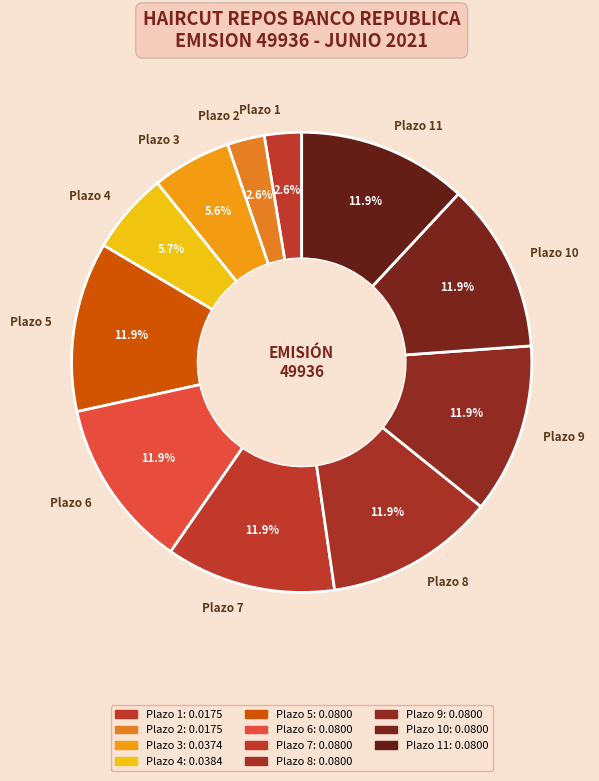

How much of the chart is everything except Plazo 9?

88.1%